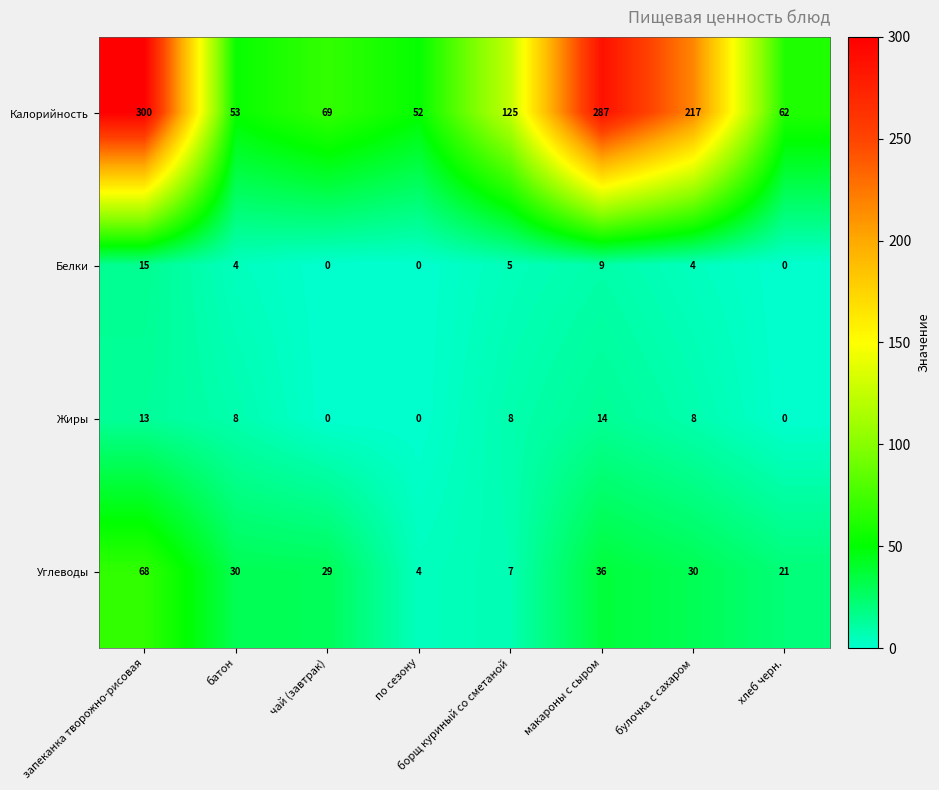

Count the number of categories in the chart.

8